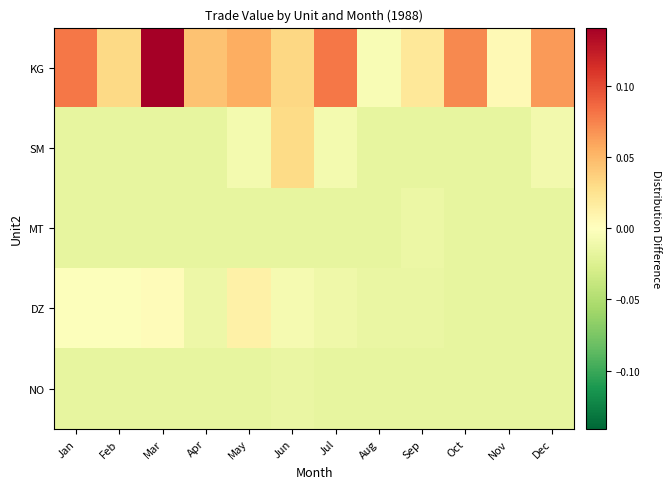

Which series has the largest range (max minus min)?

KG